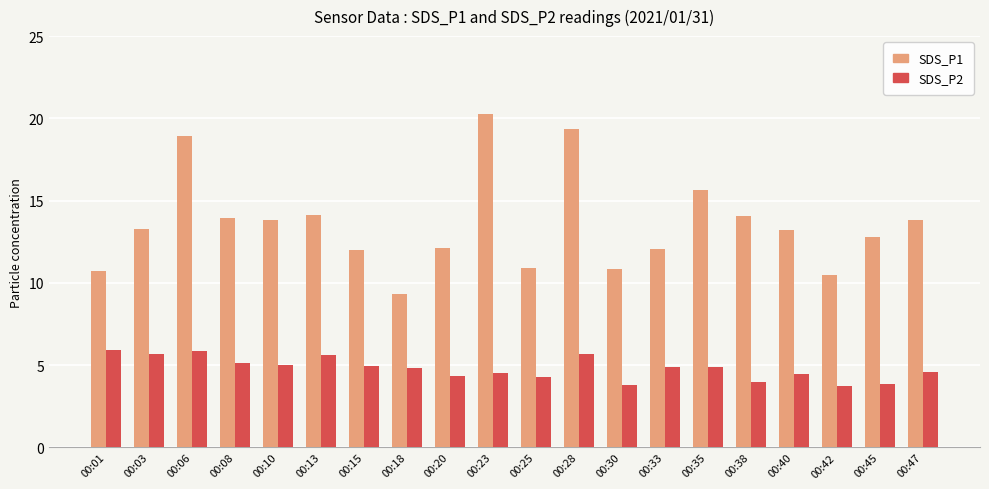

Which series has the largest total across all categories?

SDS_P1